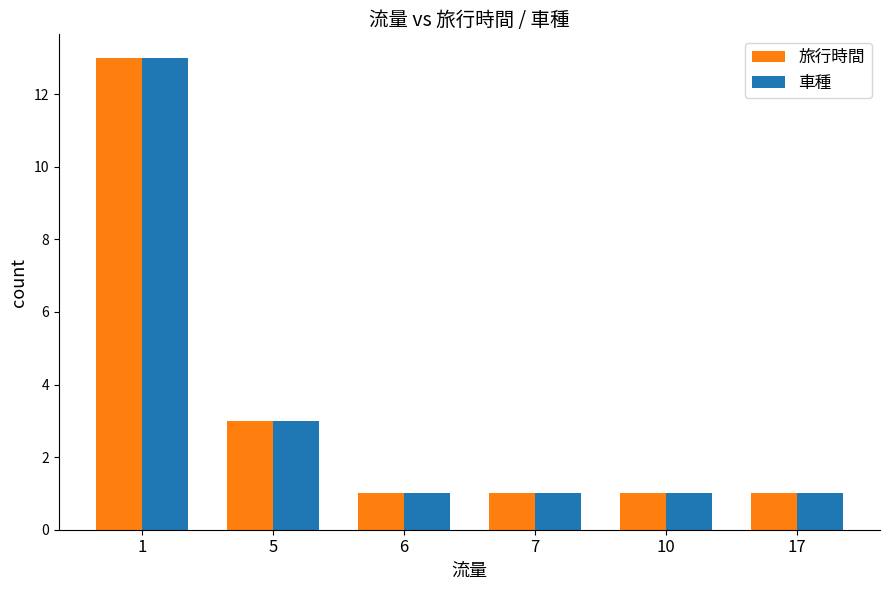

What is the value of the 車種 bar at the 2nd from the left?

3